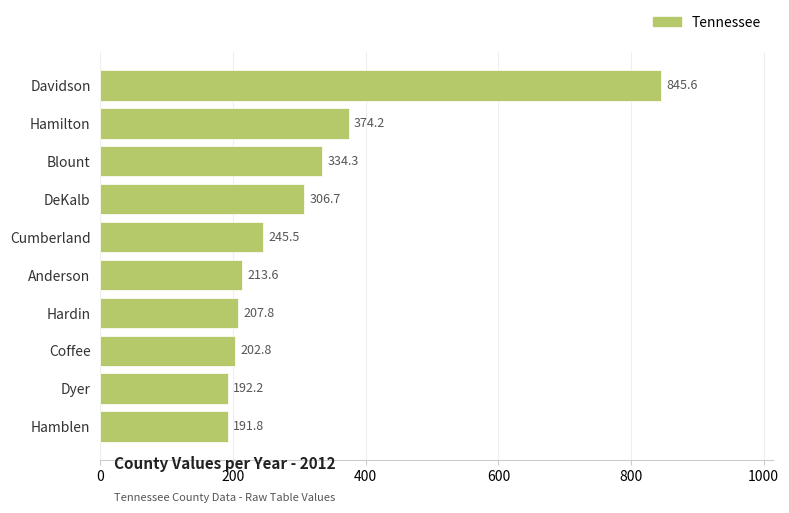

Are the bars horizontal?

Yes